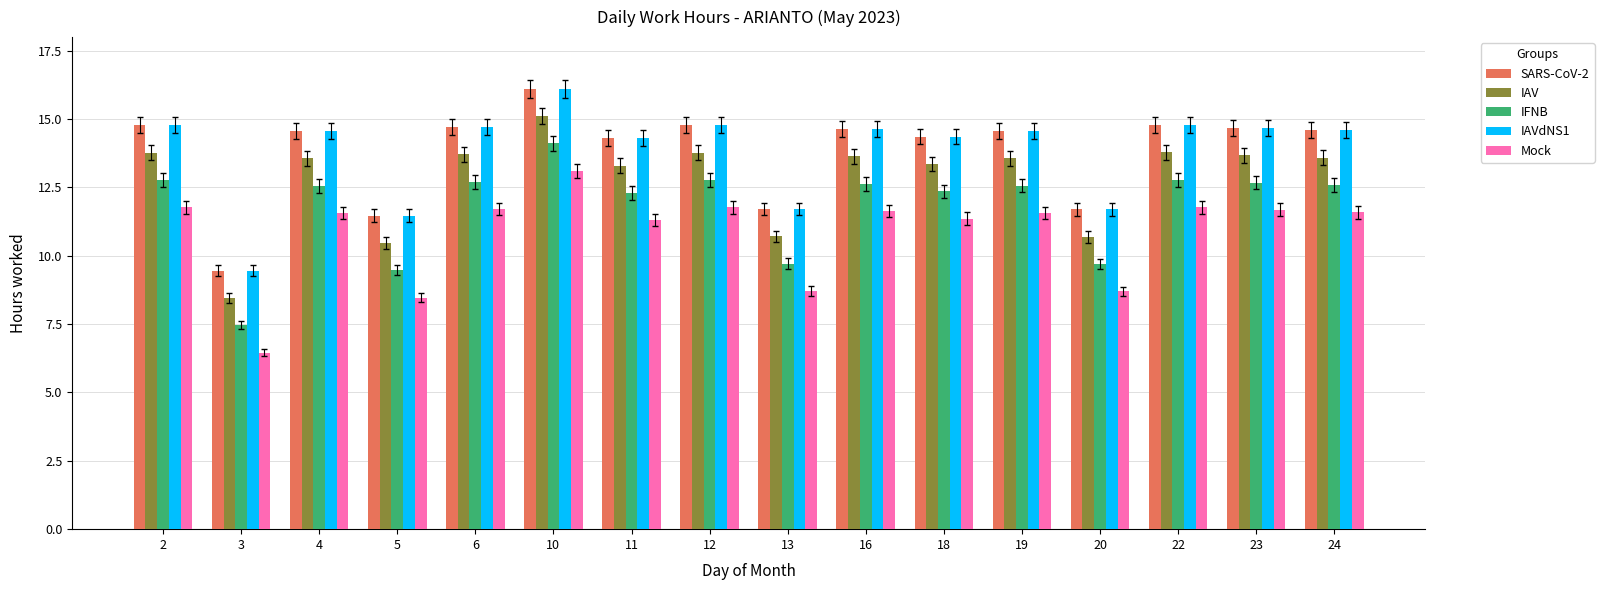

What is the sum of all IAV values?

205.2